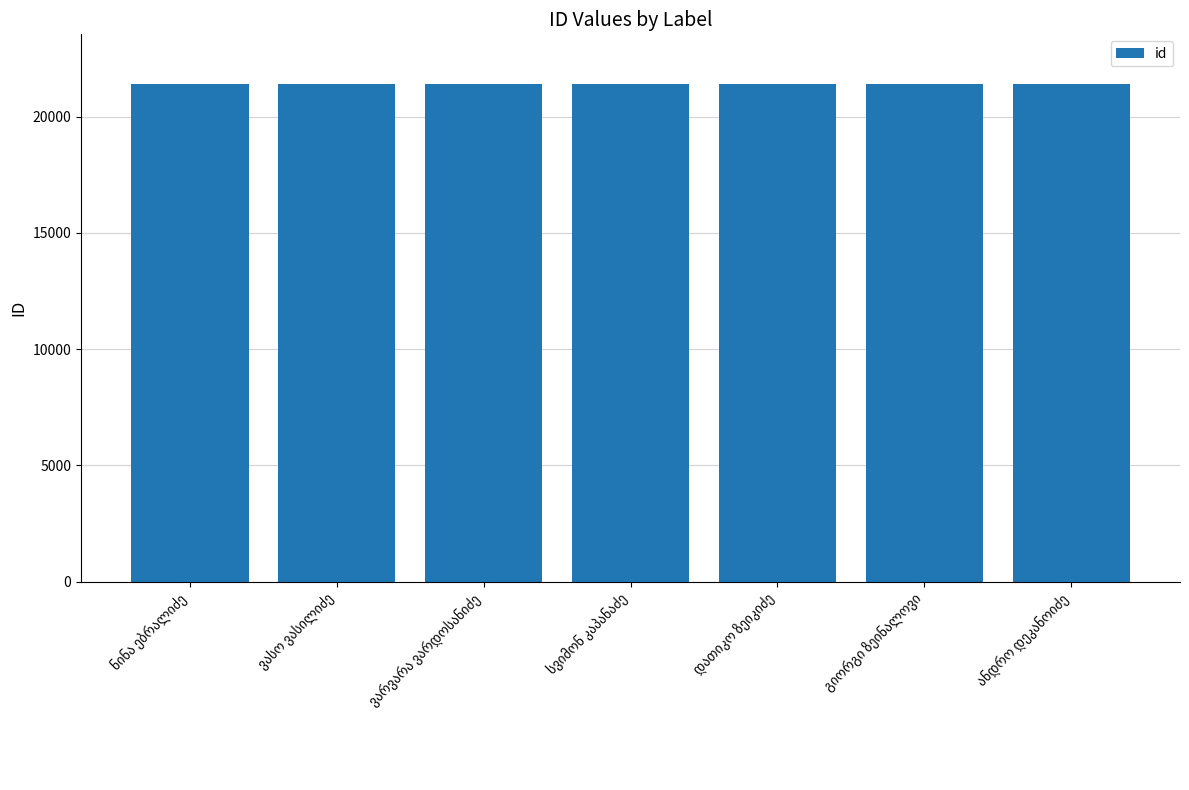

How many values are below 21395?

3